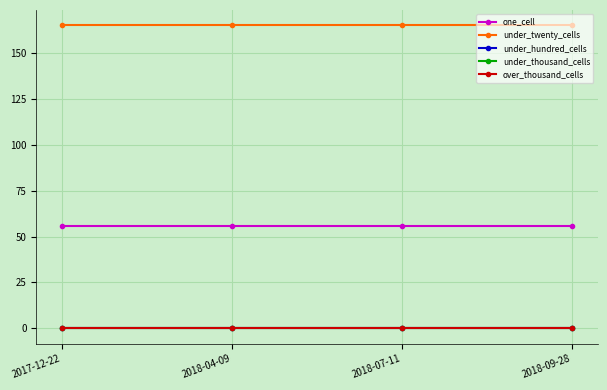

How many lines are shown in the chart?

5